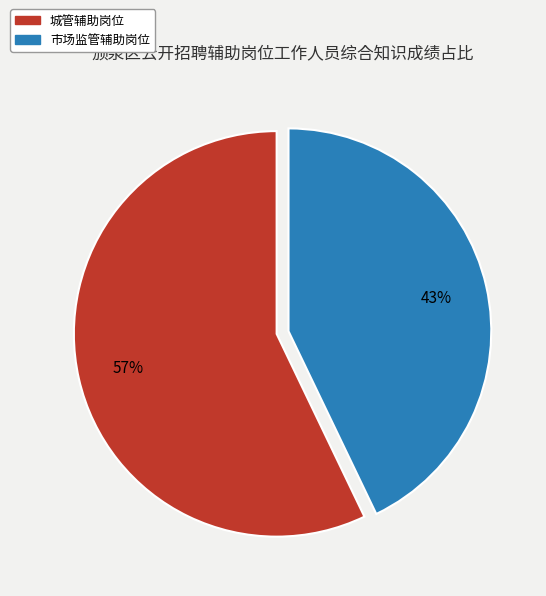

To the nearest percent, what is the average slice percentage?

50%